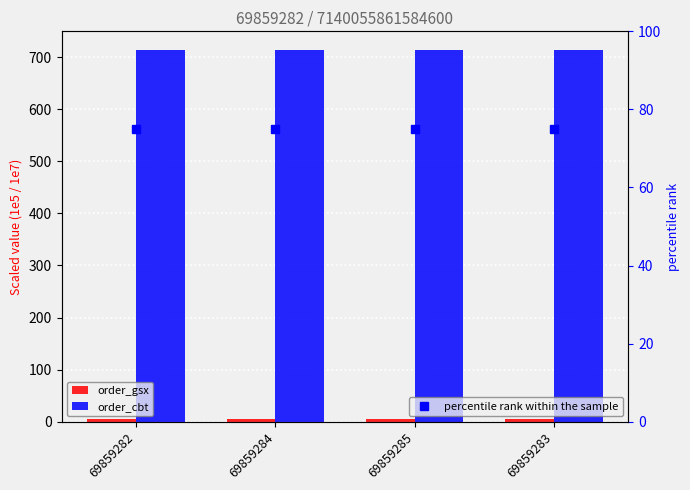

The percentile rank within the sample series shows 97.6 at 69859283. True or false?

False